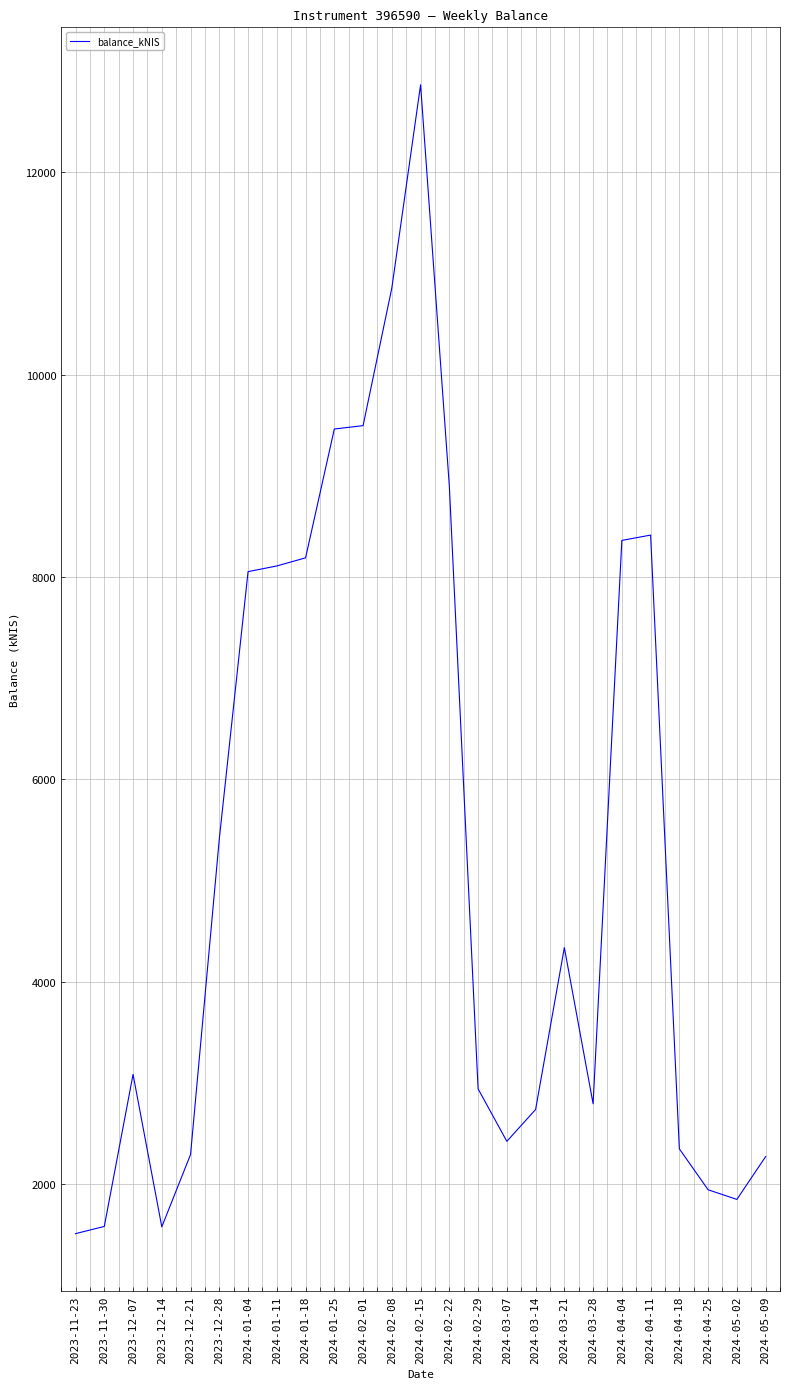

What is the greatest value displayed?

12863.2